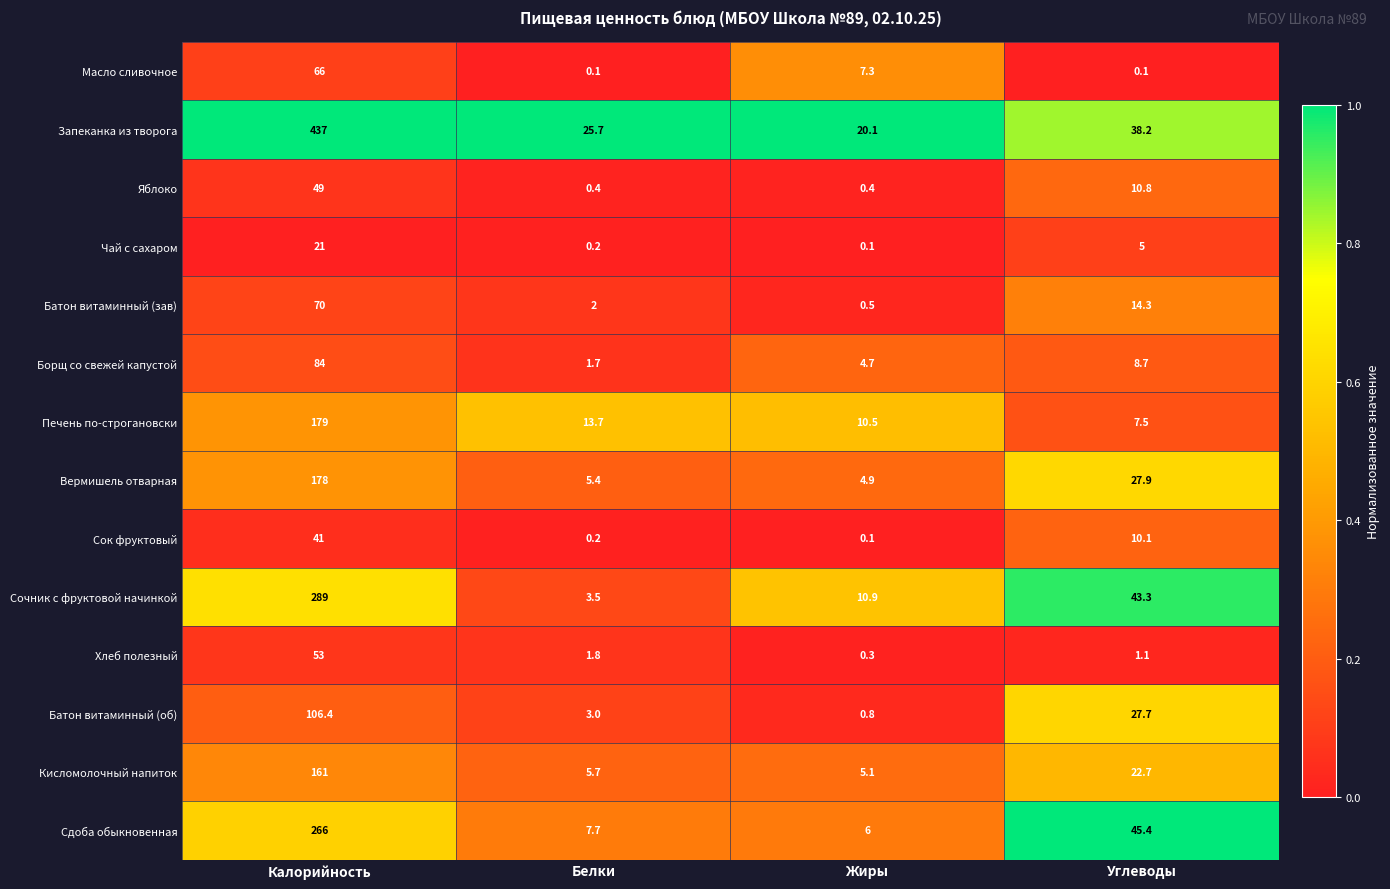

The value of Сок фруктовый at Жиры is 0.1. True or false?

True